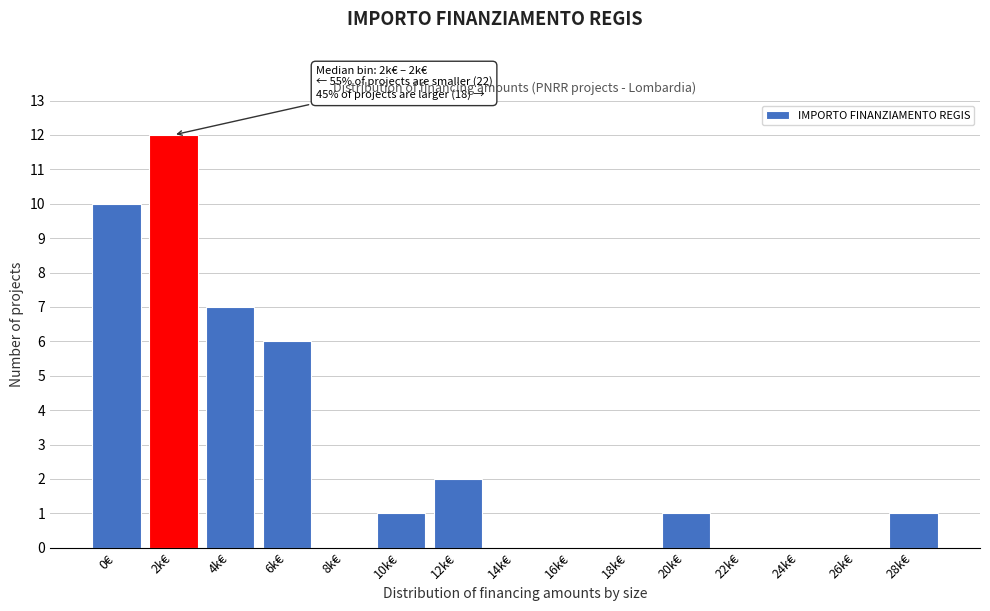

Reading right to left, extract all data points from this chart.

28k€=1	26k€=0	24k€=0	22k€=0	20k€=1	18k€=0	16k€=0	14k€=0	12k€=2	10k€=1	8k€=0	6k€=6	4k€=7	2k€=12	0€=10